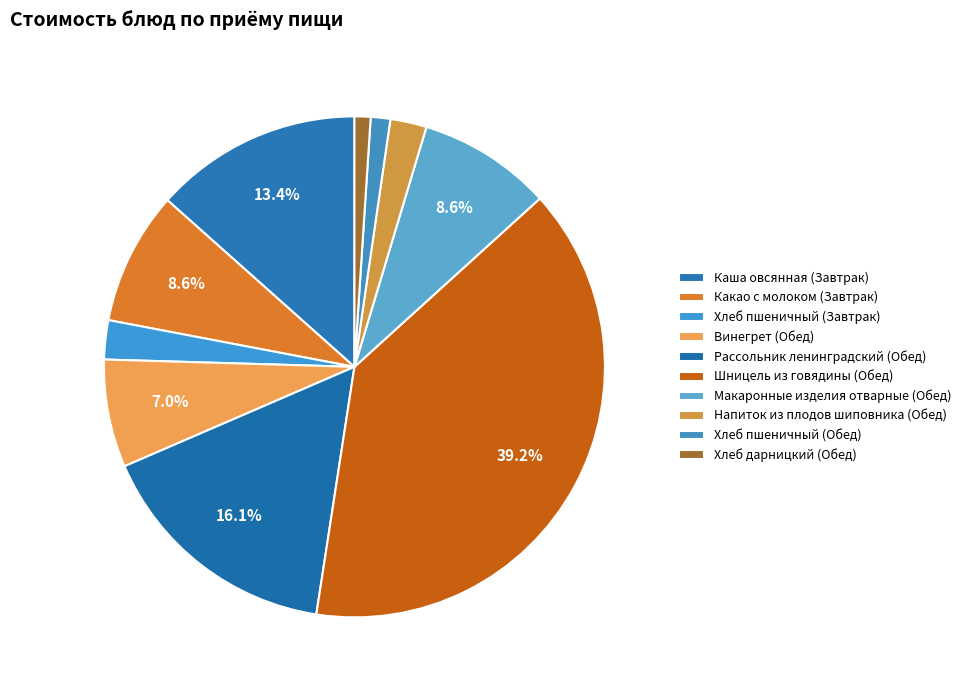

What percentage is the Хлеб пшеничный (Завтрак) slice, to the nearest percent?

3%